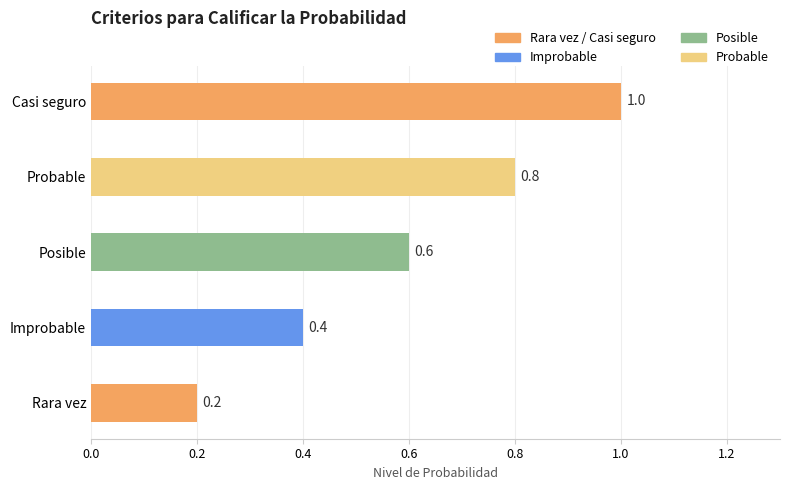

Reading top to bottom, transcribe all the data shown in this chart.

1.0	0.8	0.6	0.4	0.2